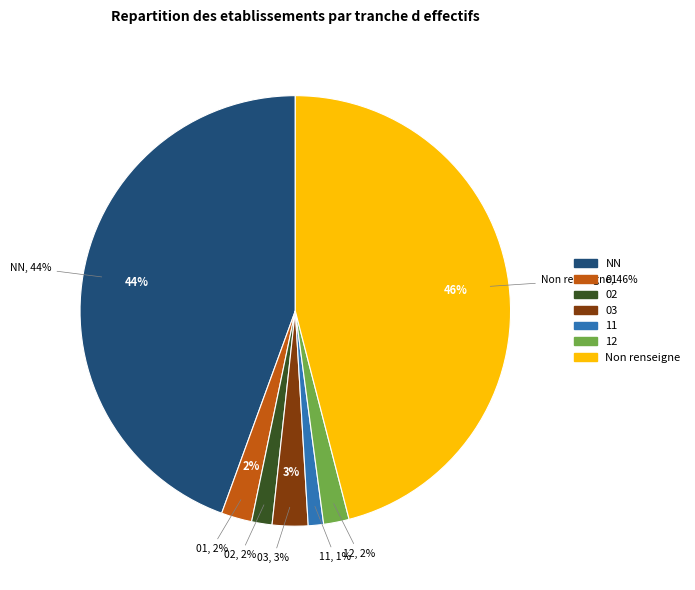

Which has a higher value, 02 or 03?

03